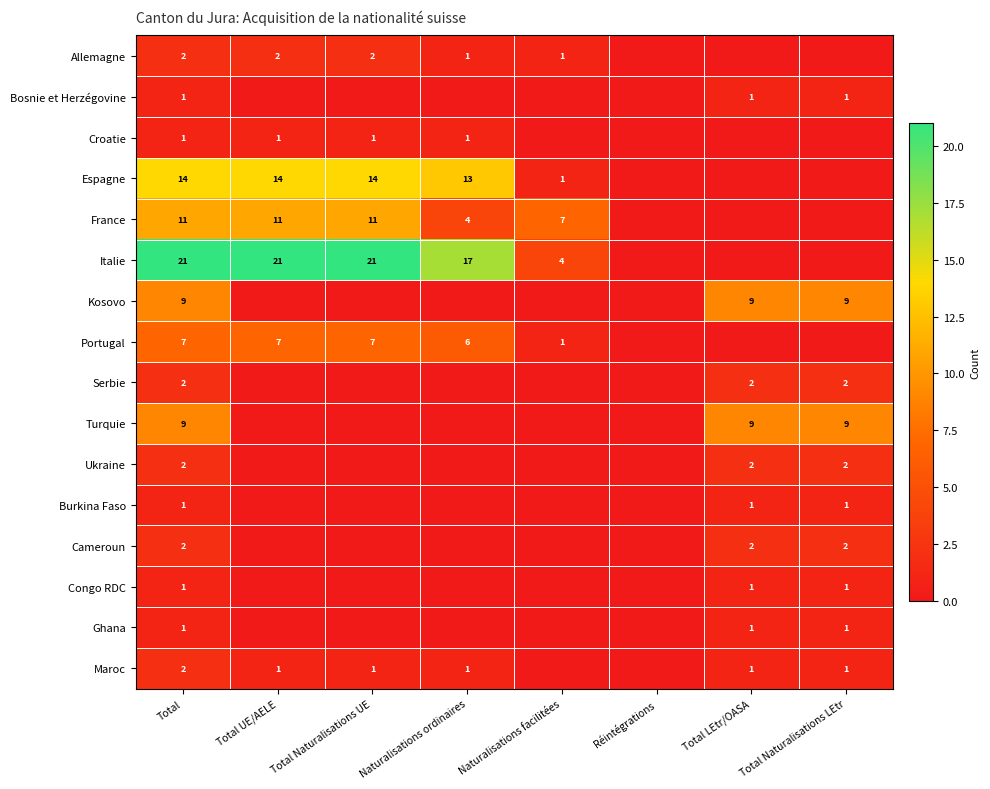

Is it true that Serbie equals 2 at Total Naturalisations LEtr?

True